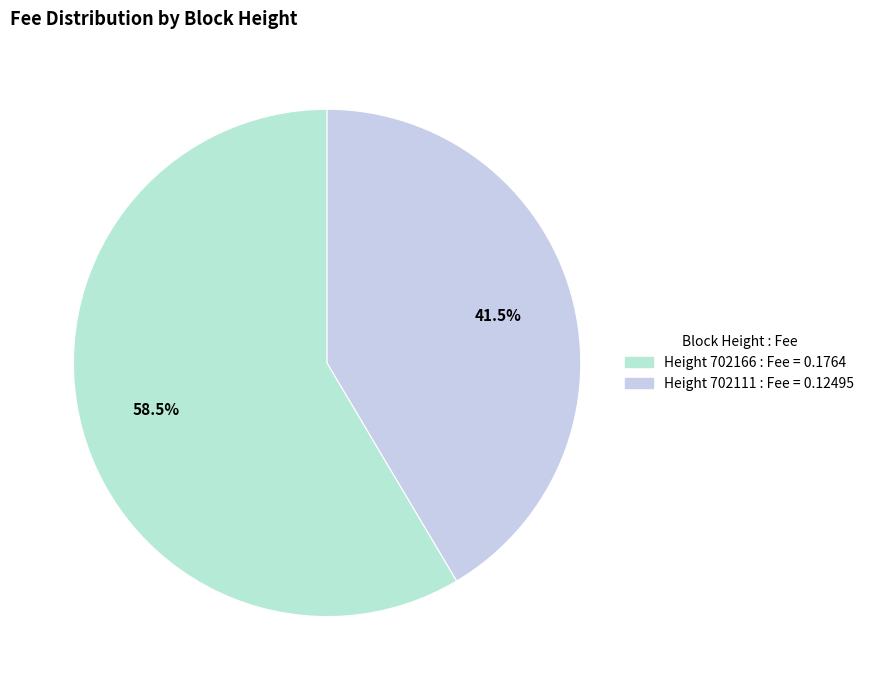

How many segments does this pie chart have?

2